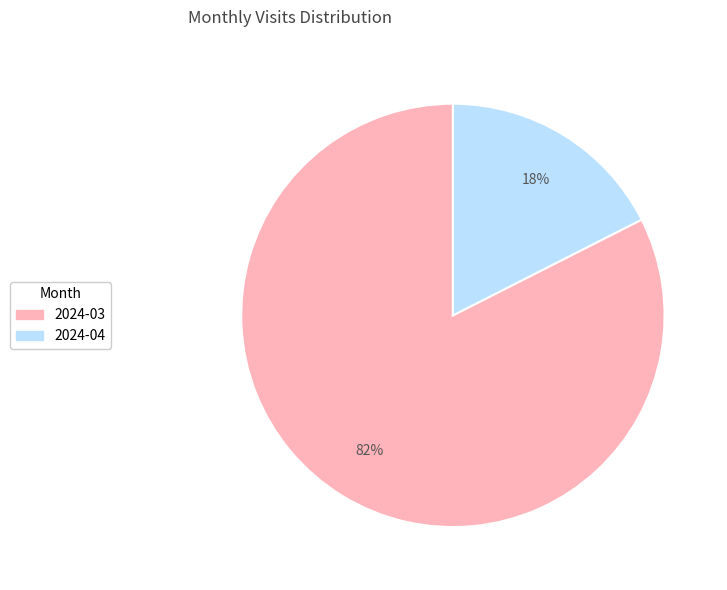

To the nearest percent, what percentage of the pie is 2024-04?

18%